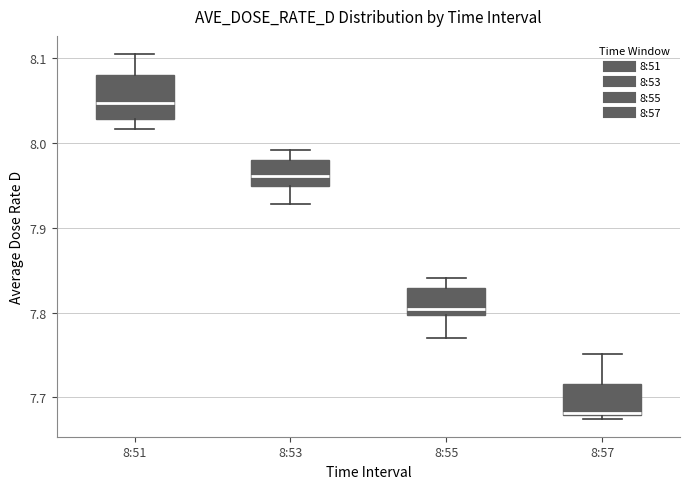

Which box is the tallest, from its lower edge to its upper edge?

8:51